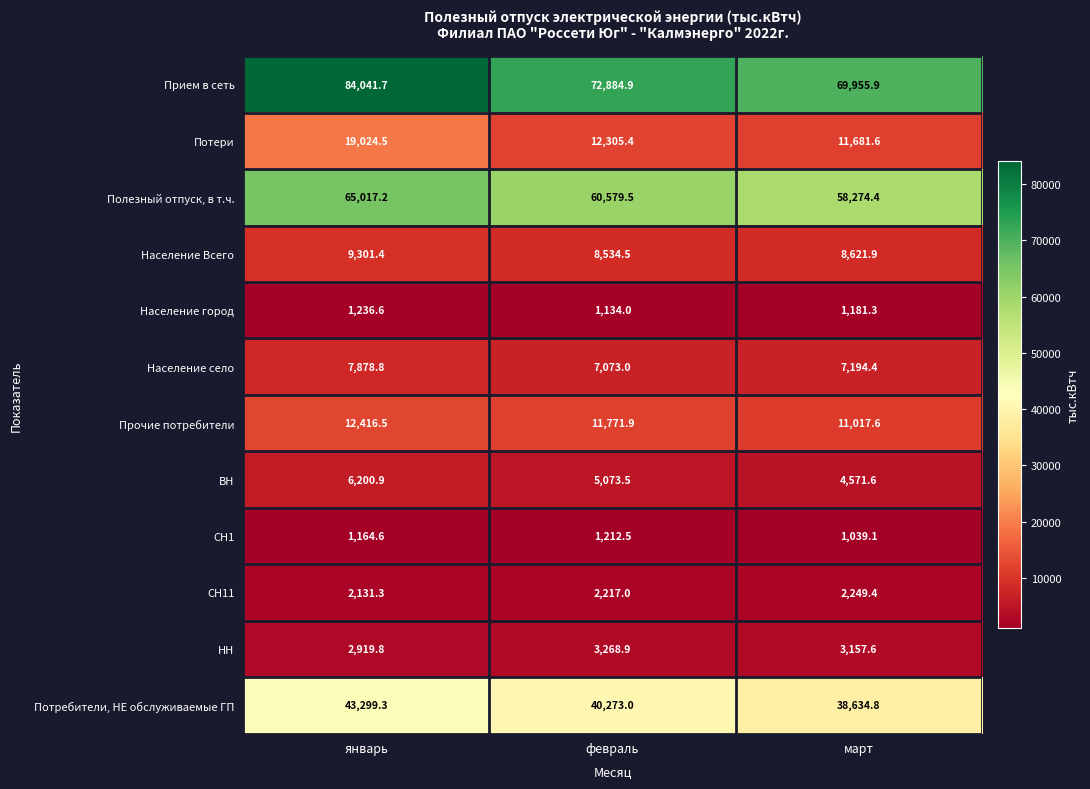

The value of Полезный отпуск, в т.ч. at февраль is 94901.1. True or false?

False